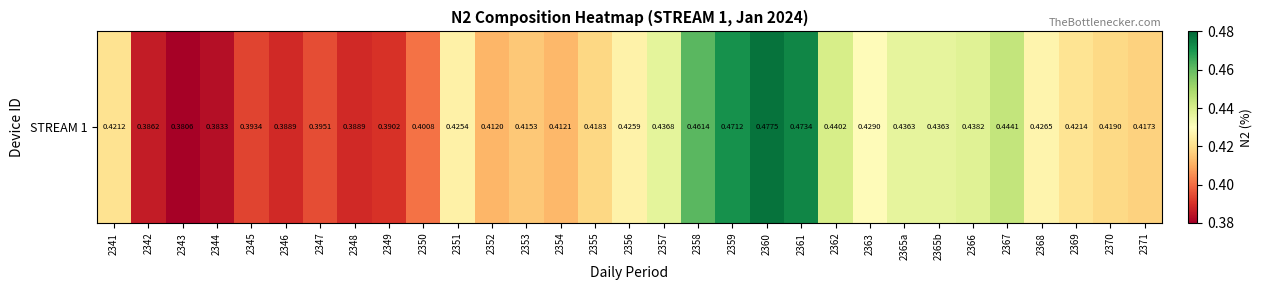

Reading left to right, list all the values displayed in this chart.

0.4	0.4	0.4	0.4	0.4	0.4	0.4	0.4	0.4	0.4	0.4	0.4	0.4	0.4	0.4	0.4	0.4	0.5	0.5	0.5	0.5	0.4	0.4	0.4	0.4	0.4	0.4	0.4	0.4	0.4	0.4